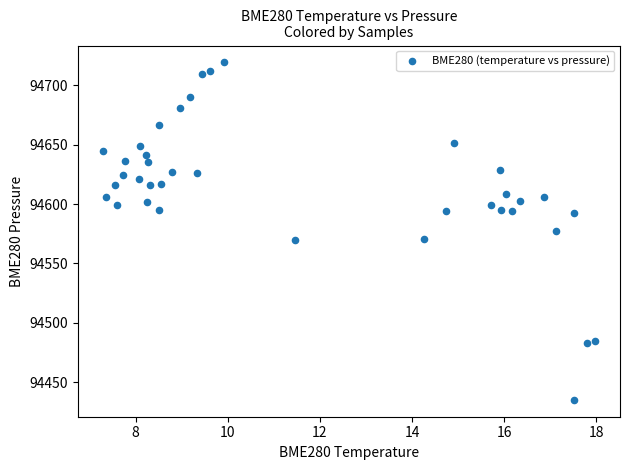

What is the range of X values (max minus min)?

10.7